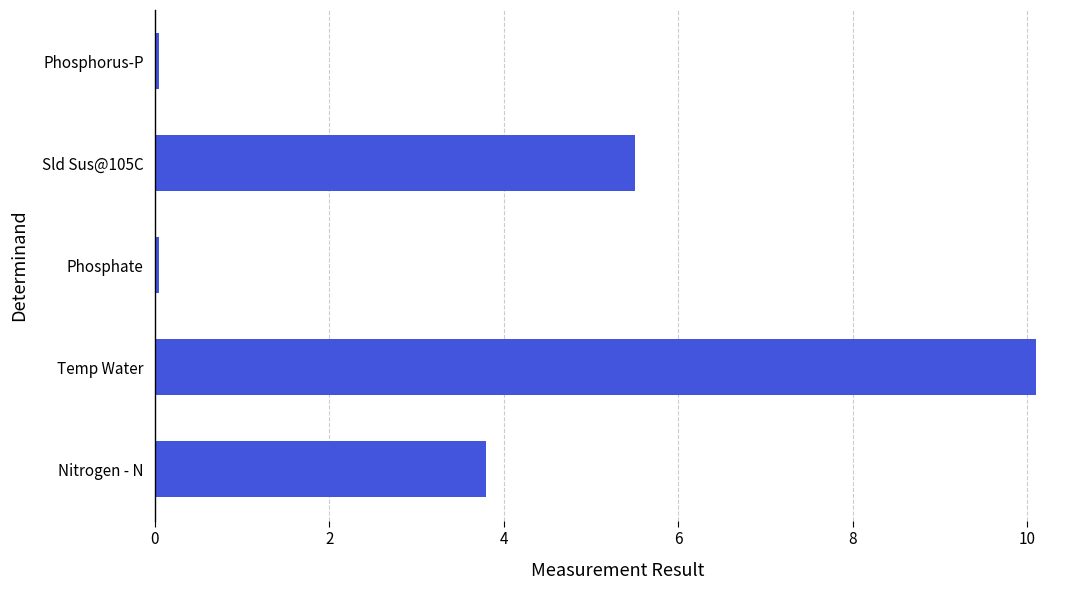

How many values exceed 3?

3